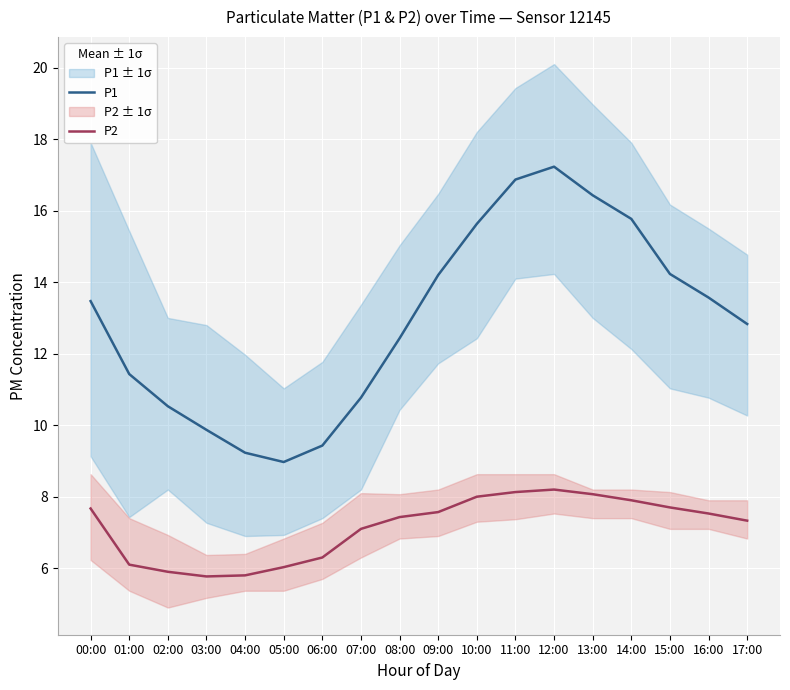

Does the chart display data point markers on the line(s)?

No